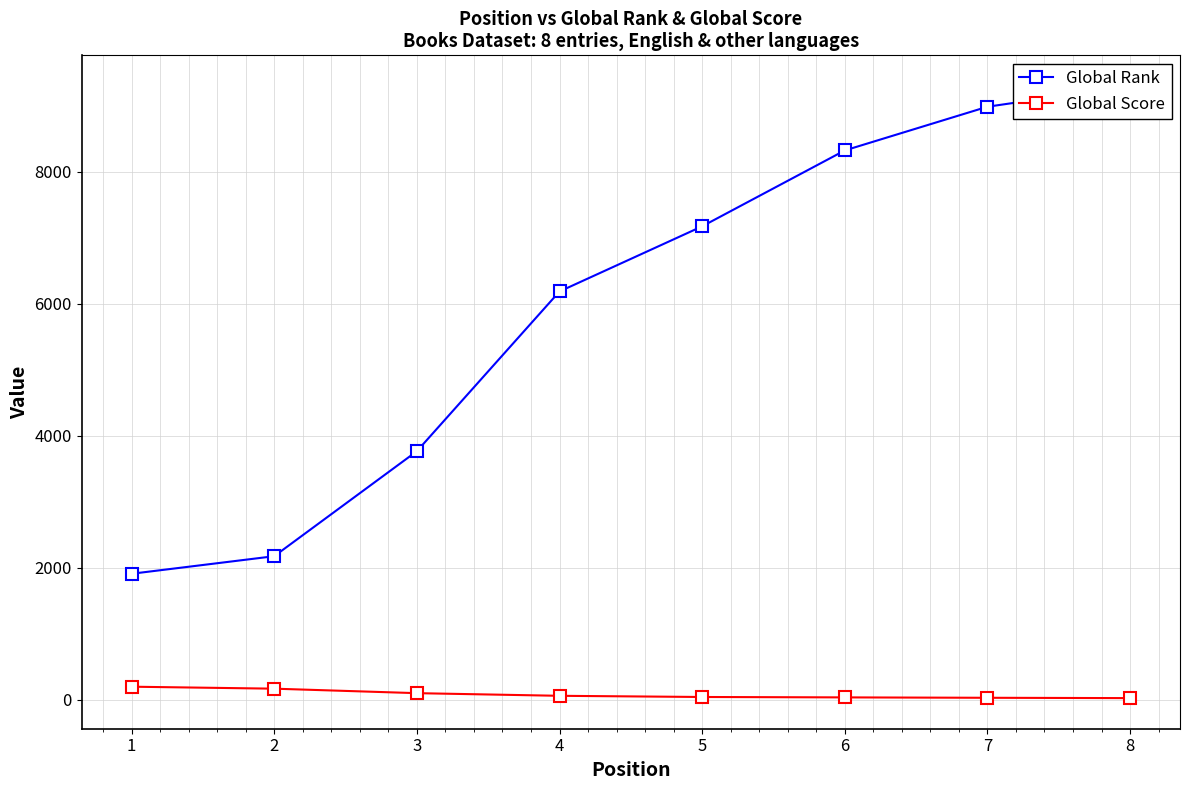

What is the difference between the highest and lowest values at 1?

1711